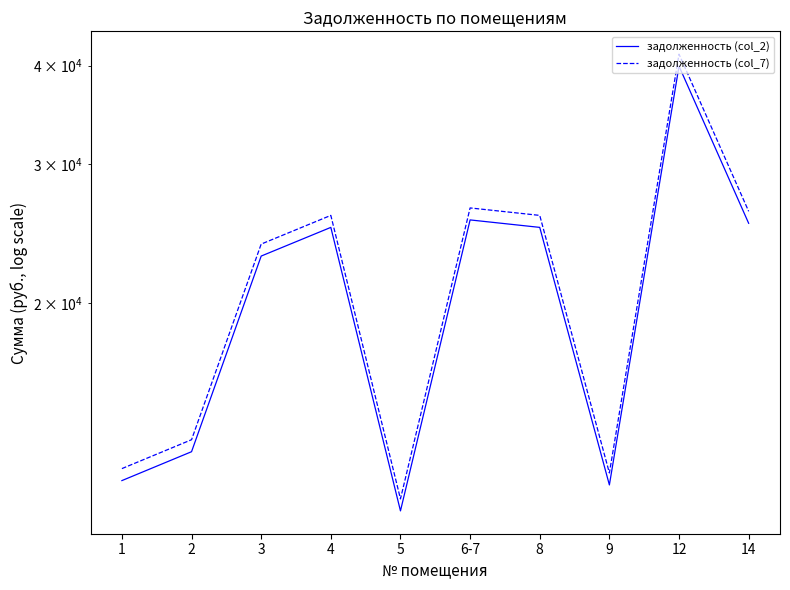

What is the difference between the задолженность (col_2) values at 12 and 14?

14680.1